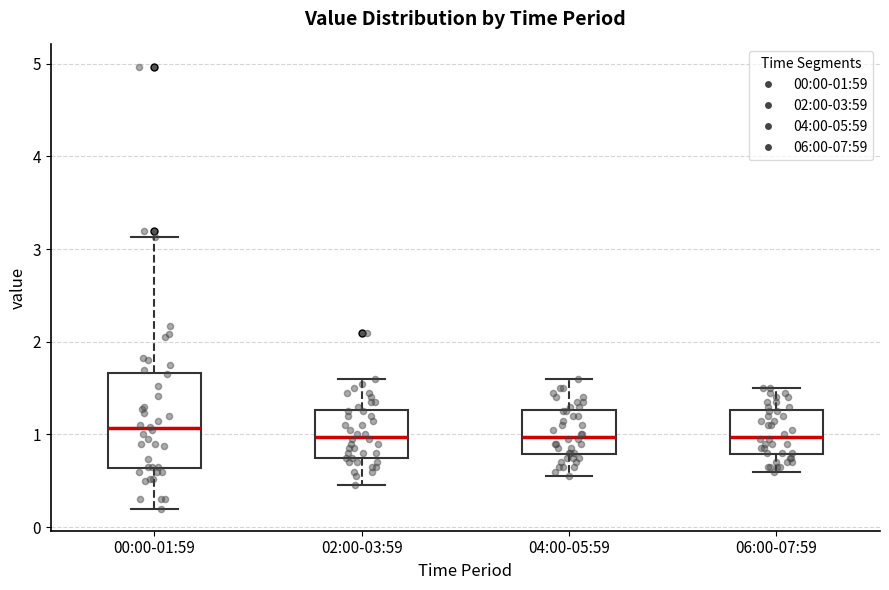

Reading left to right, transcribe this box plot: for each box, give where its median line is, the range the box spans, and where its two whiskers end, as read against the y-axis. The values are not printed on the chart, so give them approximately, as read against the axis.

00:00-01:59: median 1.1, box 0.6 to 1.7, whiskers 0.2 to 3.1
02:00-03:59: median 1.0, box 0.8 to 1.3, whiskers 0.5 to 1.6
04:00-05:59: median 1.0, box 0.8 to 1.3, whiskers 0.6 to 1.6
06:00-07:59: median 1.0, box 0.8 to 1.3, whiskers 0.6 to 1.5